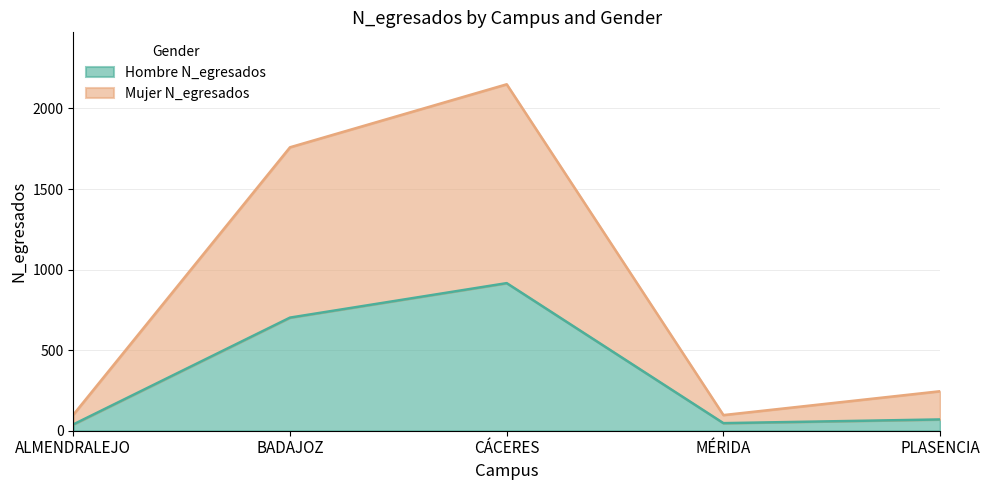

What is the greatest value displayed?

2150